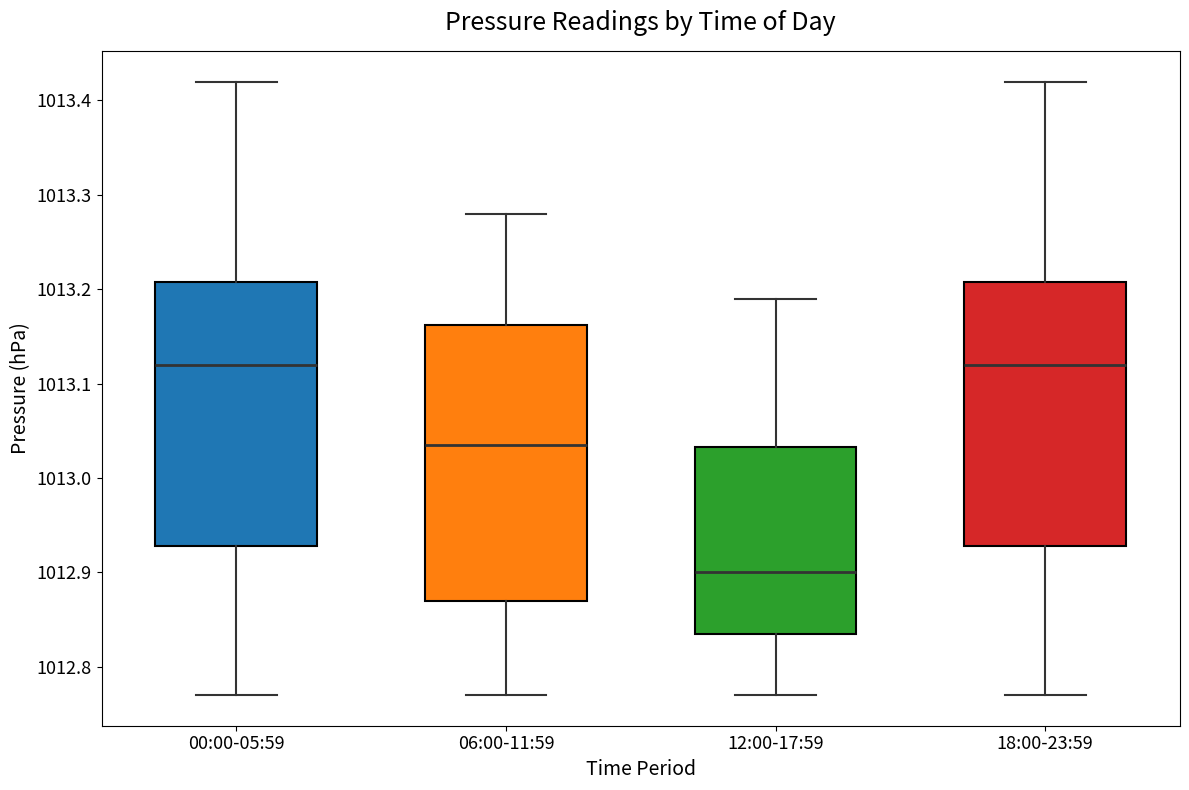

Where is the lower edge of the box for 00:00-05:59 on the y-axis? The values are not printed on the chart, so give them approximately, as read against the axis.

1012.93